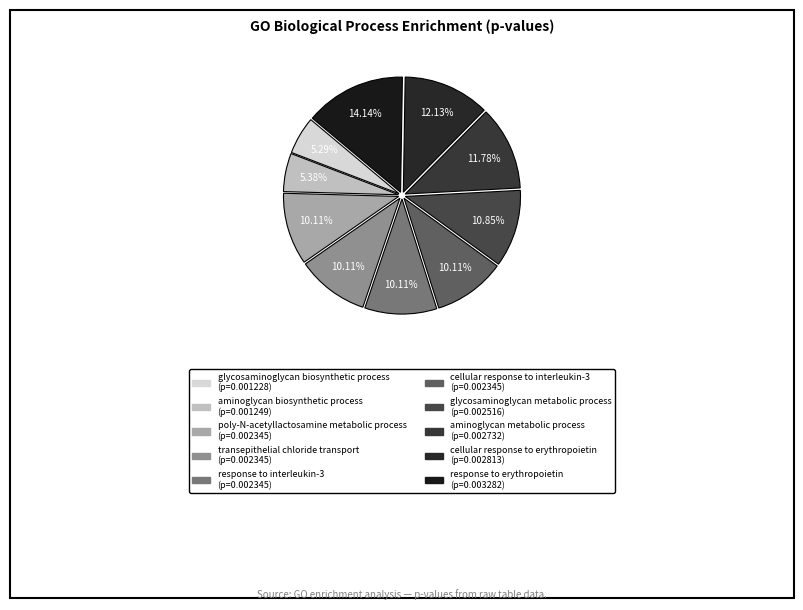

Count the number of slices in the pie.

10